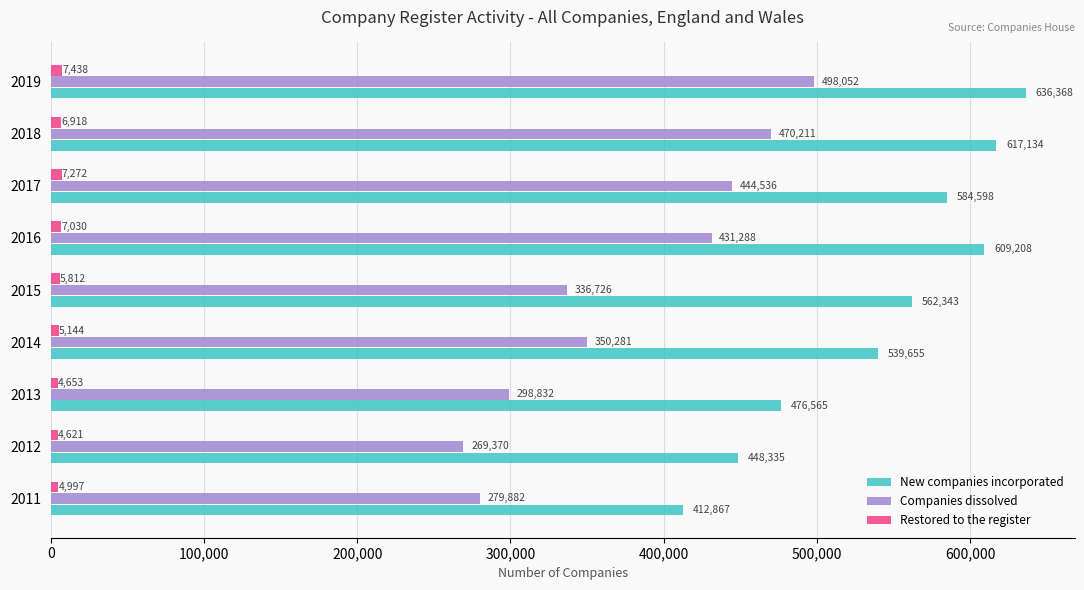

List the series in order of their overall mean, highest first.

New companies incorporated, Companies dissolved, Restored to the register